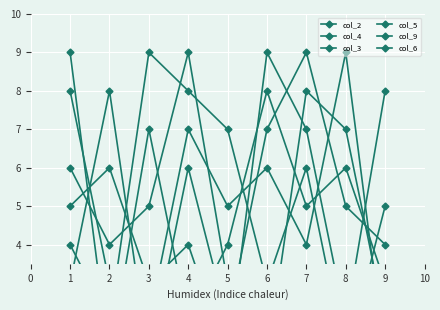

Which series has the widest spread of values?

col_2